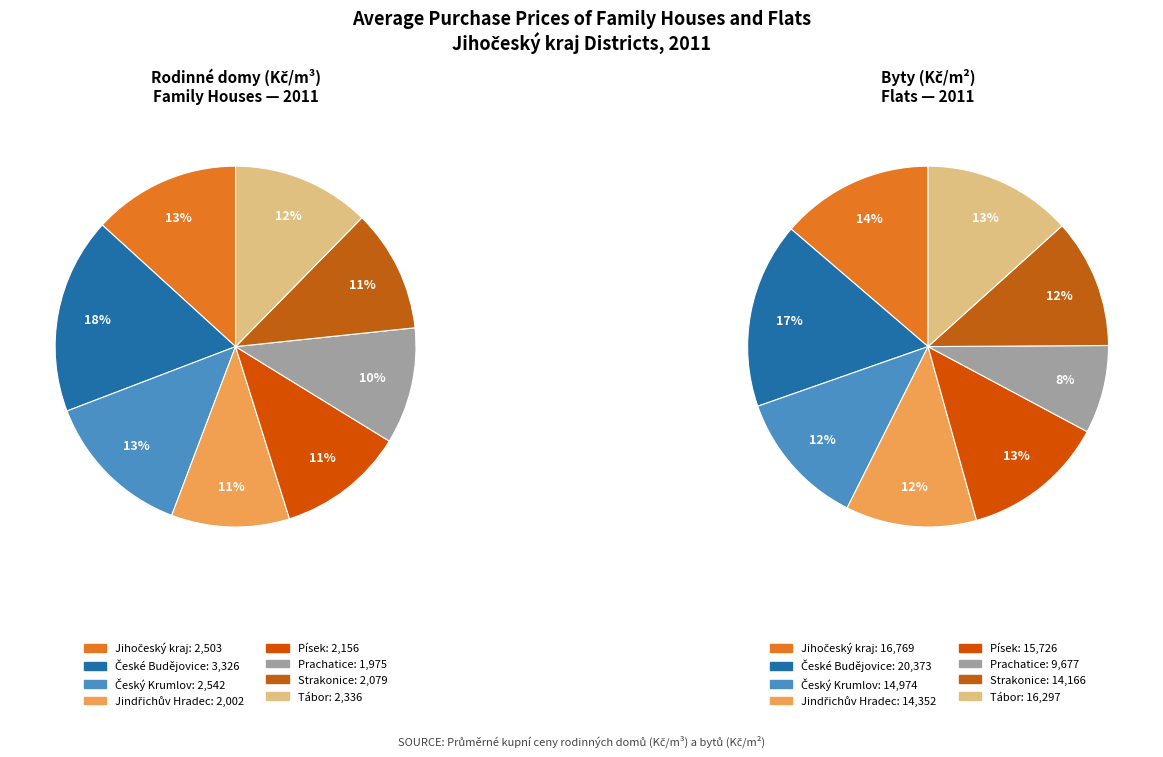

How many slices are in this pie chart?

8